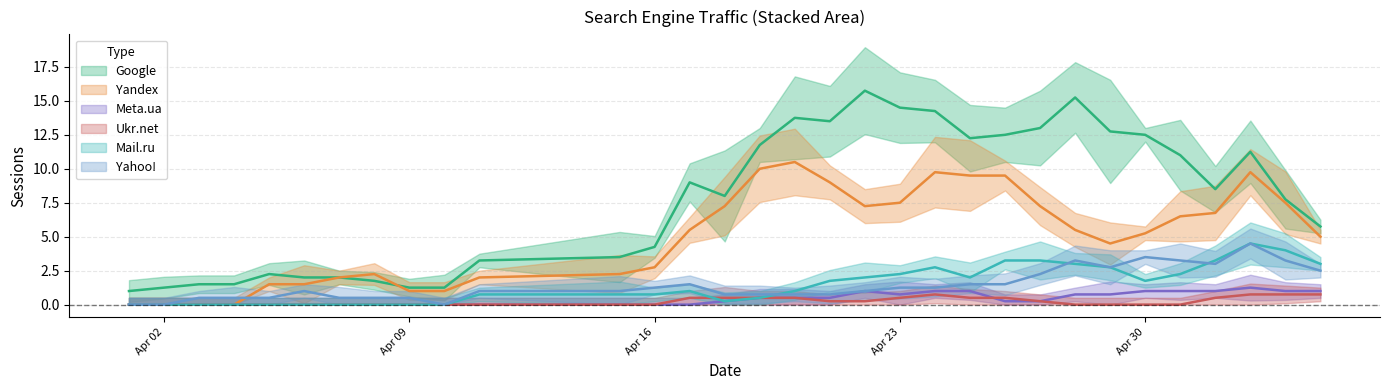

List the series in order of their peak value, highest first.

Google, Yandex, Mail.ru, Yahoo!, Meta.ua, Ukr.net